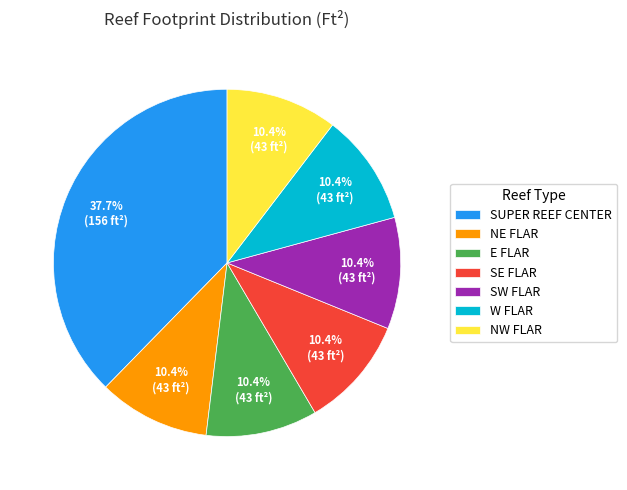

Count the number of slices in the pie.

7